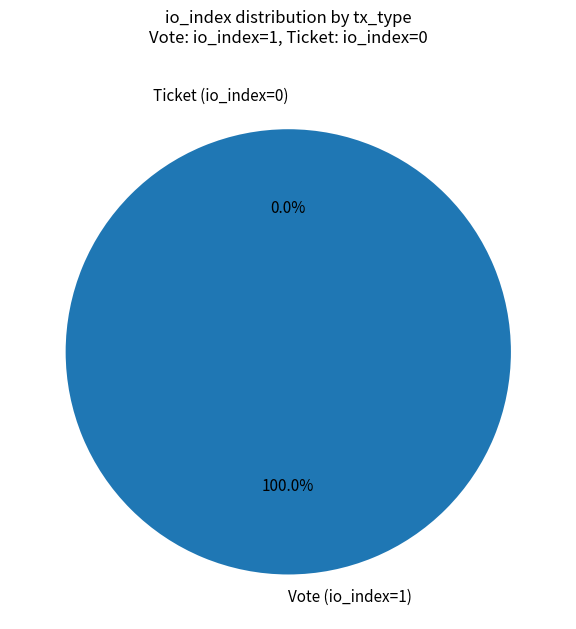

The Vote (io_index=1) slice represents 89% of the pie. True or false?

False